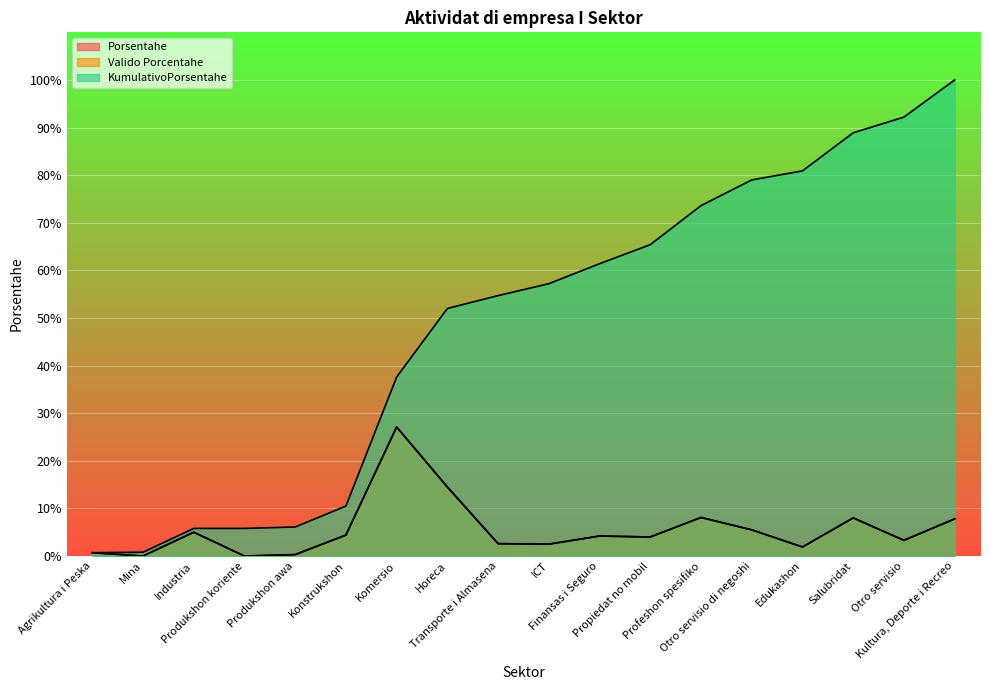

Which label corresponds to the largest value in the chart?

Kultura, Deporte i Recreo